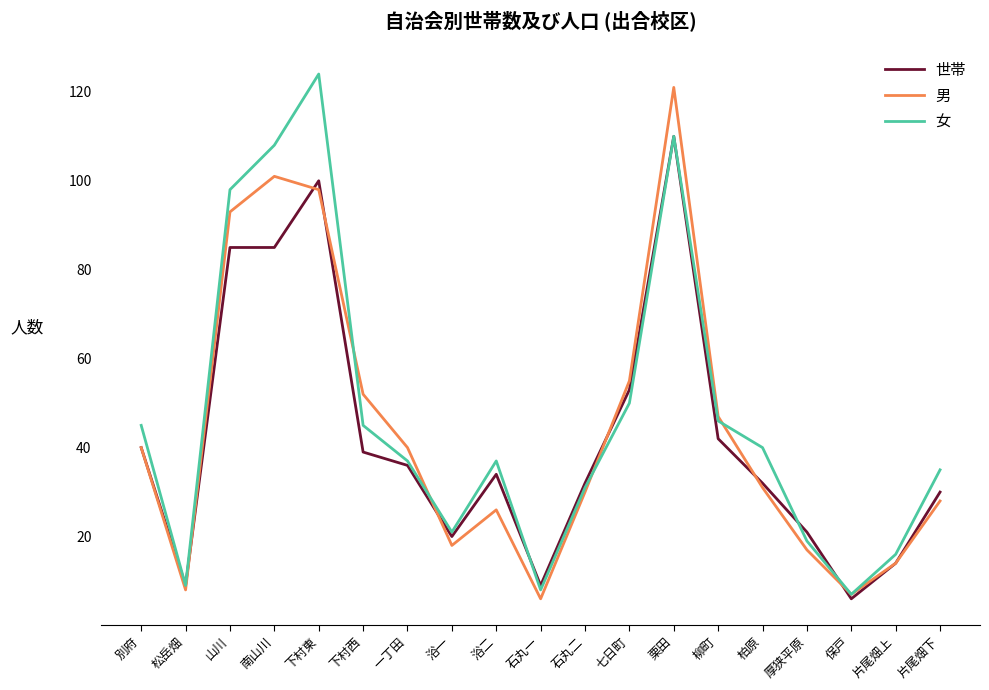

Reading left to right, extract all data points from this chart.

世帯: 40	9	85	85	100	39	36	20	34	9	32	53	110	42	32	21	6	14	30
男: 40	8	93	101	98	52	40	18	26	6	30	55	121	47	31	17	7	14	28
女: 45	9	98	108	124	45	37	21	37	8	31	50	110	46	40	19	7	16	35